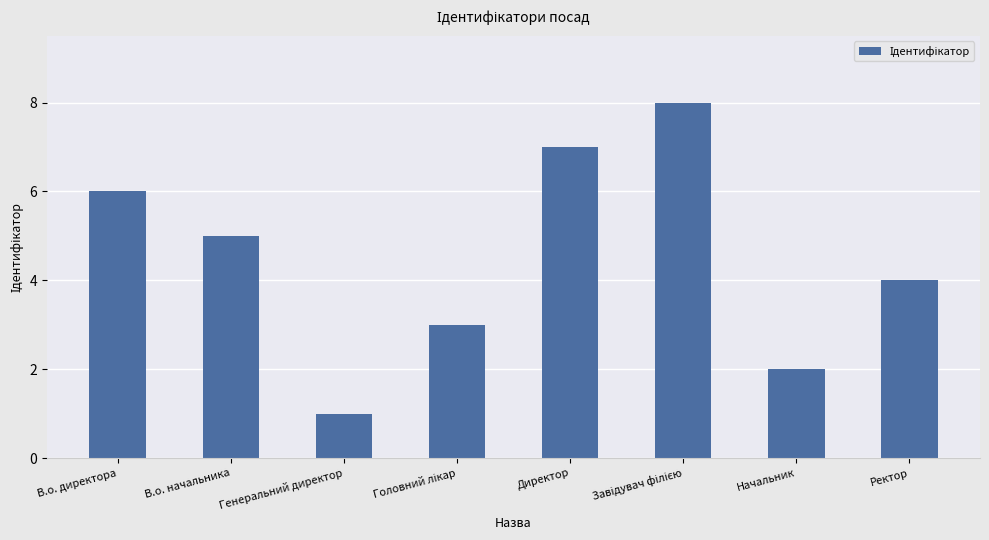

Does the chart contain stacked bars?

No